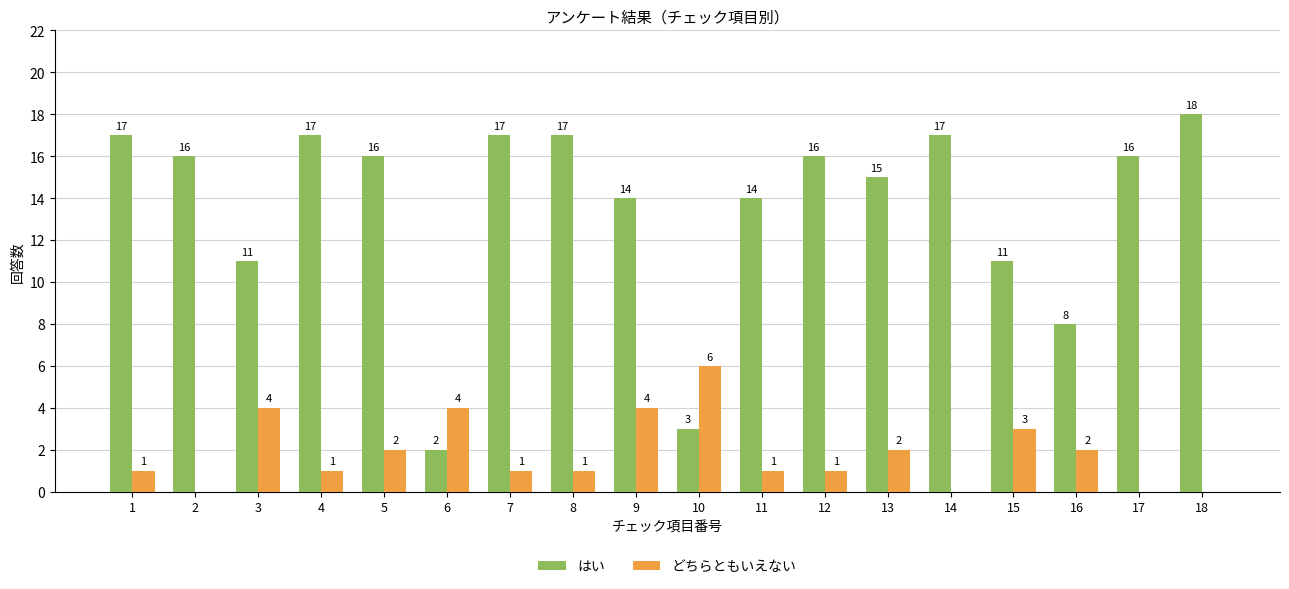

The どちらともいえない series shows 4 at 3. True or false?

True